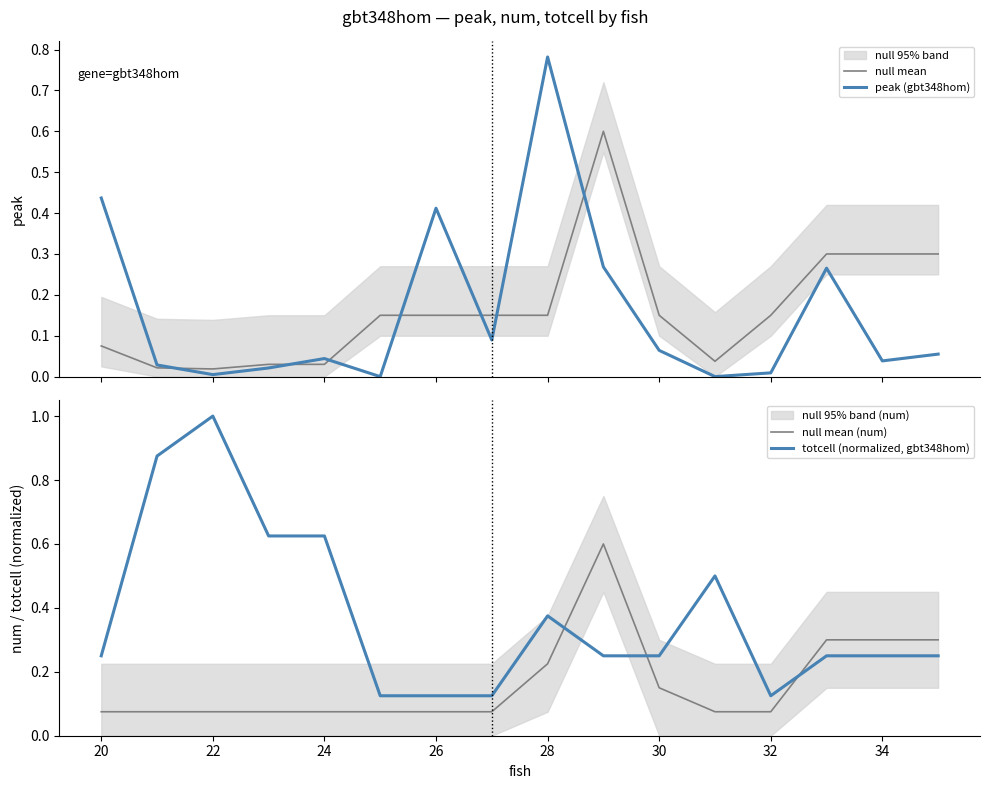

At how many categories does at least one series exceed 0?

16